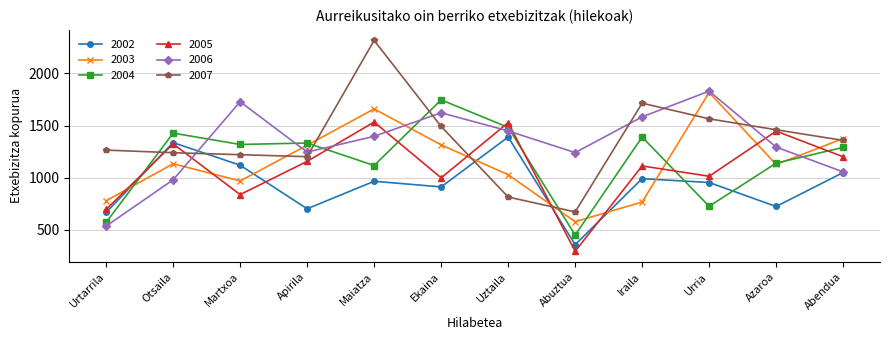

What is the difference between the maximum and second lowest values in the 2005 series?

838